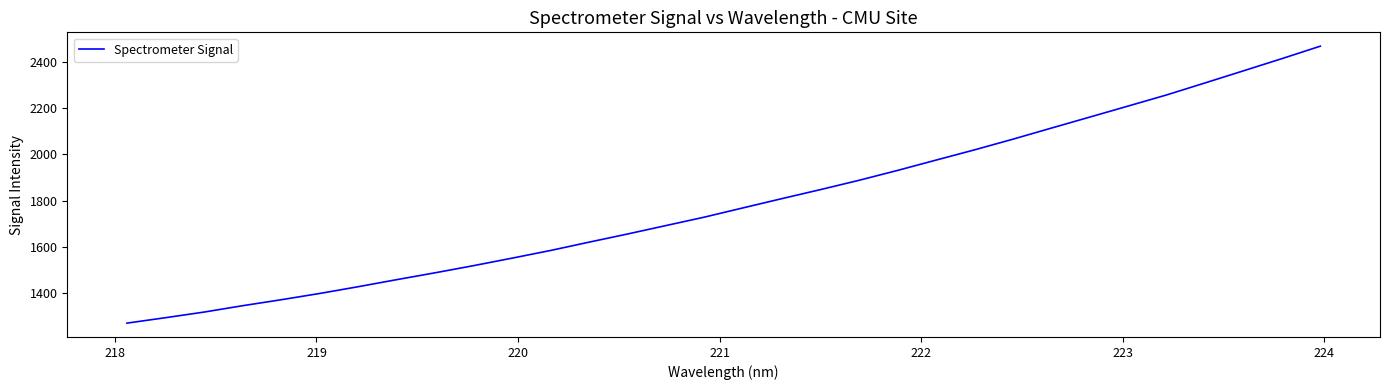

What is the difference between the maximum and minimum values?

1194.9